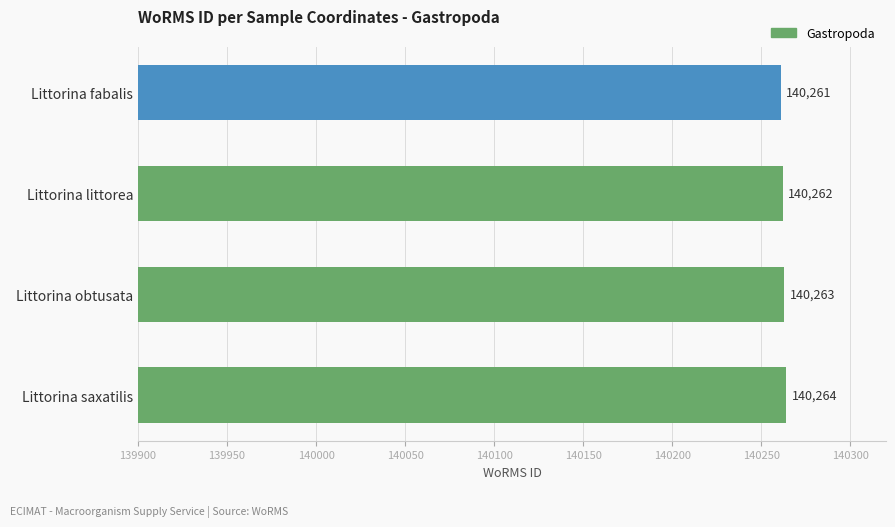

What is the difference between the second highest and second lowest values?

1